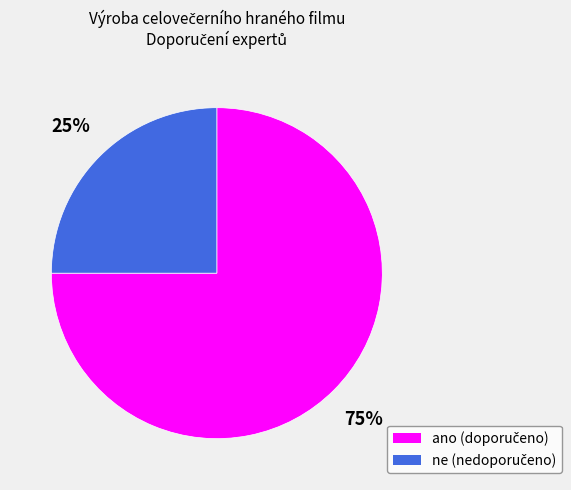

True or false: ne accounts for 35% of the total.

False